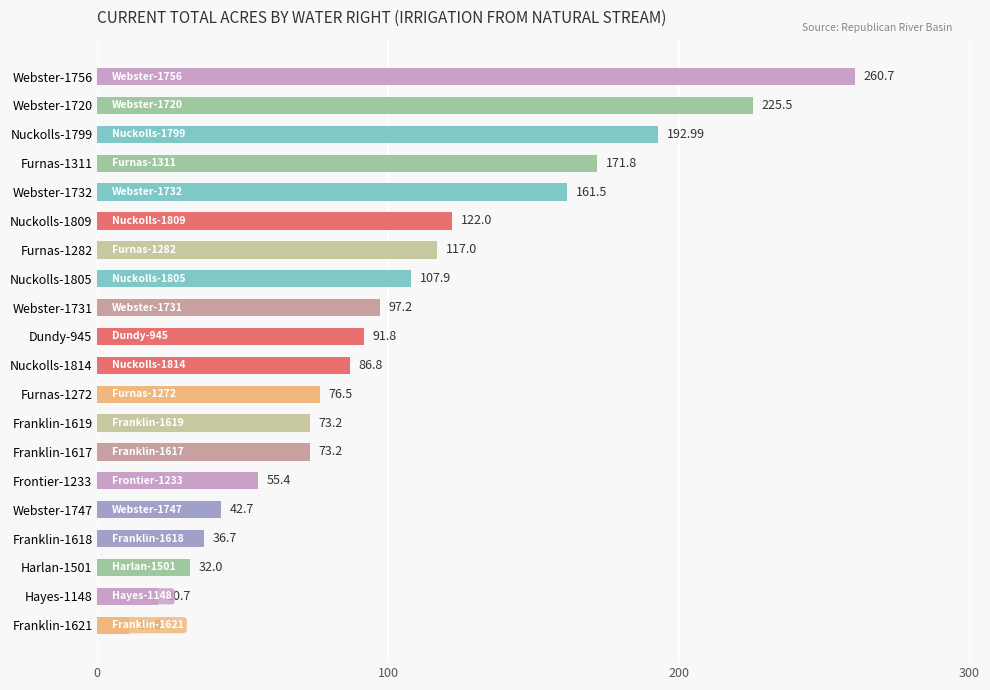

What is the difference between the maximum and minimum values?

249.9